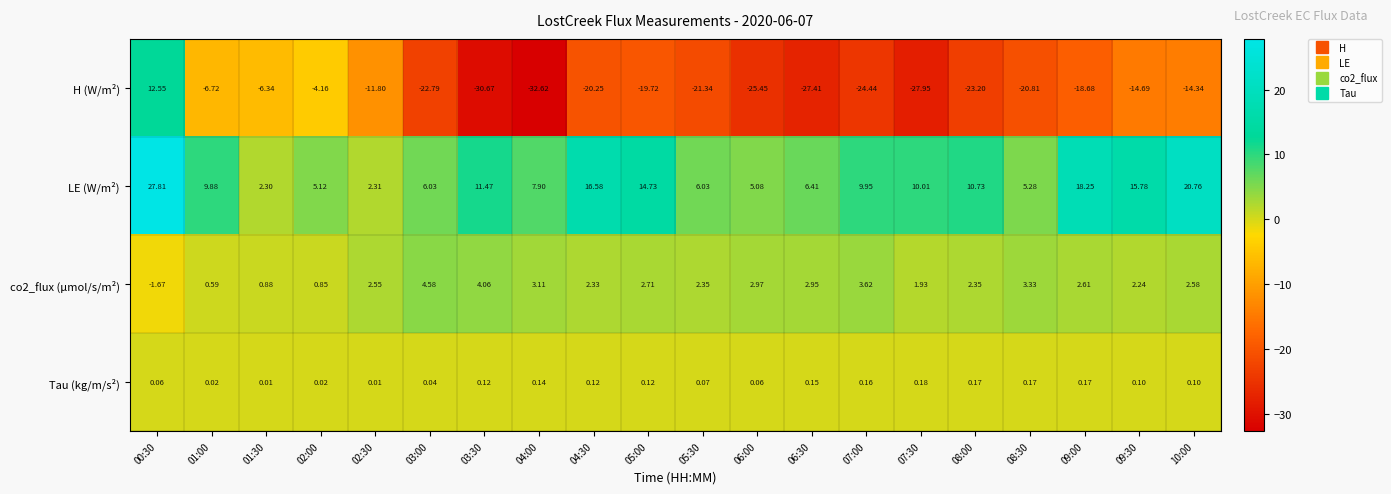

How many values in the H (W/m²) series are below -20?

11